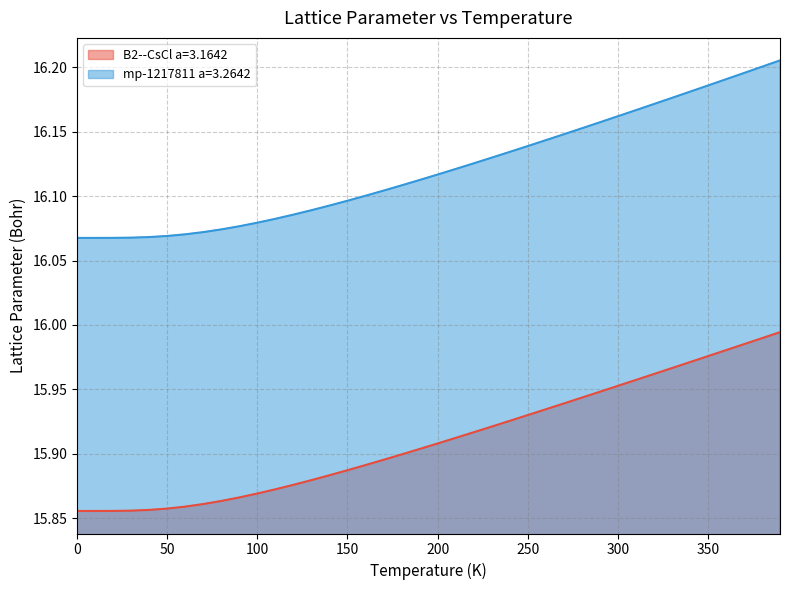

True or false: B2--CsCl a=3.1642 and mp-1217811 a=3.2642 intersect in this chart.

False